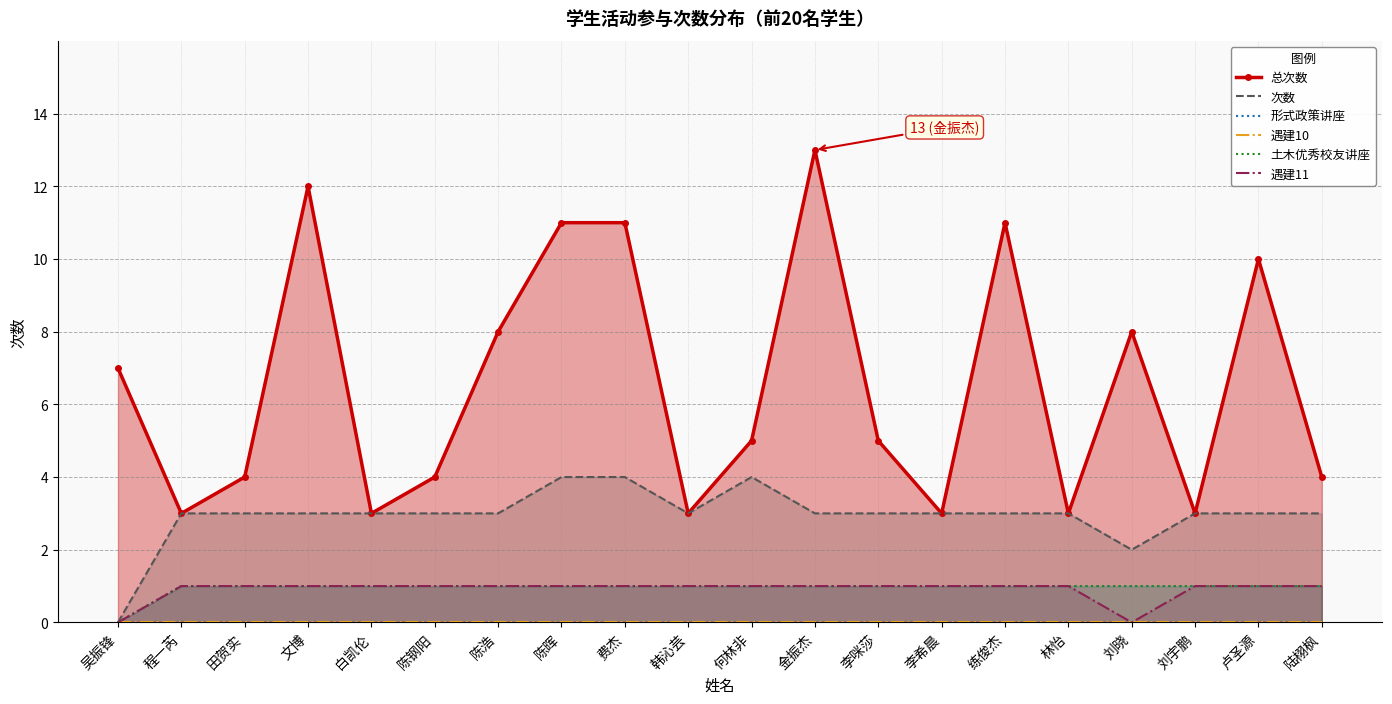

What is the maximum value for 次数?

4